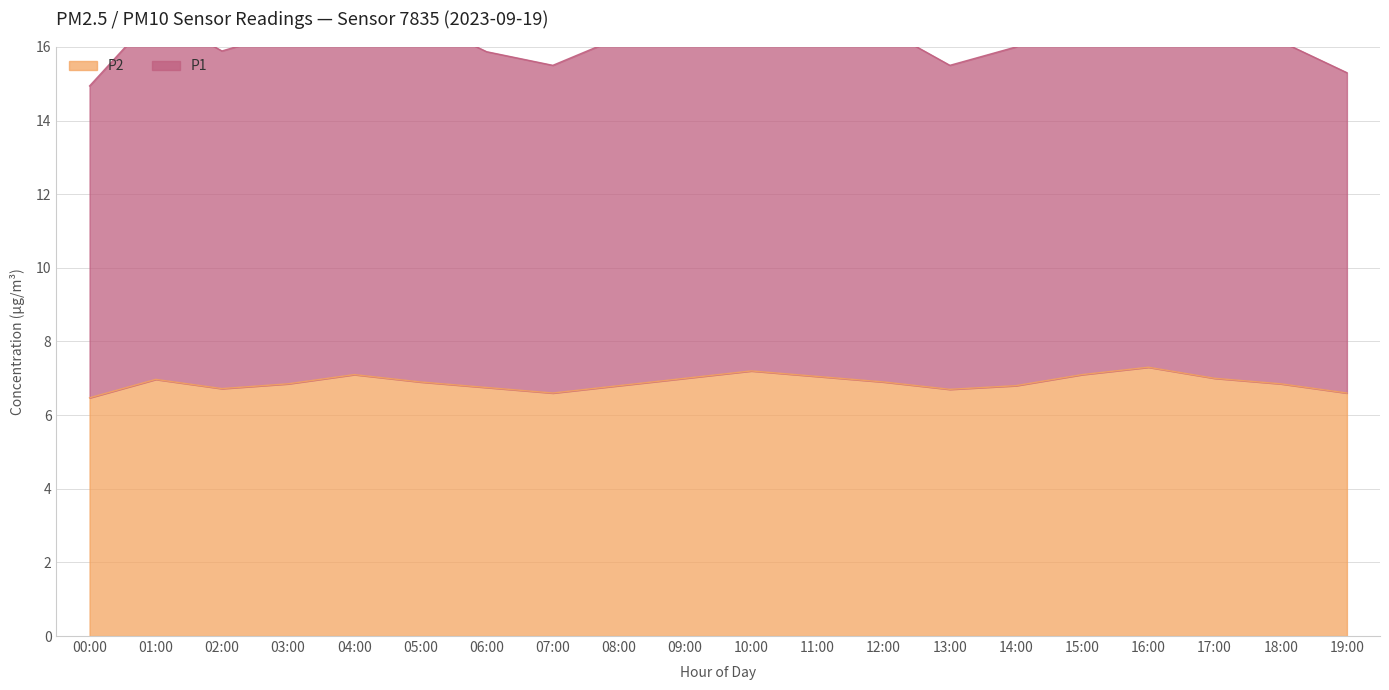

What is the sum of the P2 values at 06:00 and 18:00?

13.6